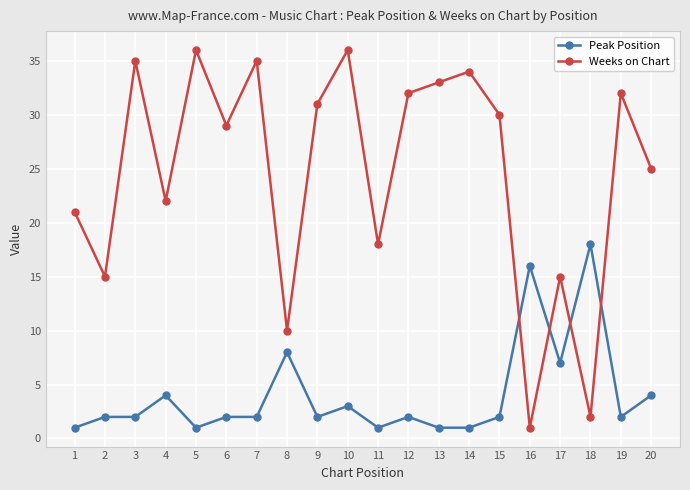

True or false: Peak Position and Weeks on Chart cross at least once.

True